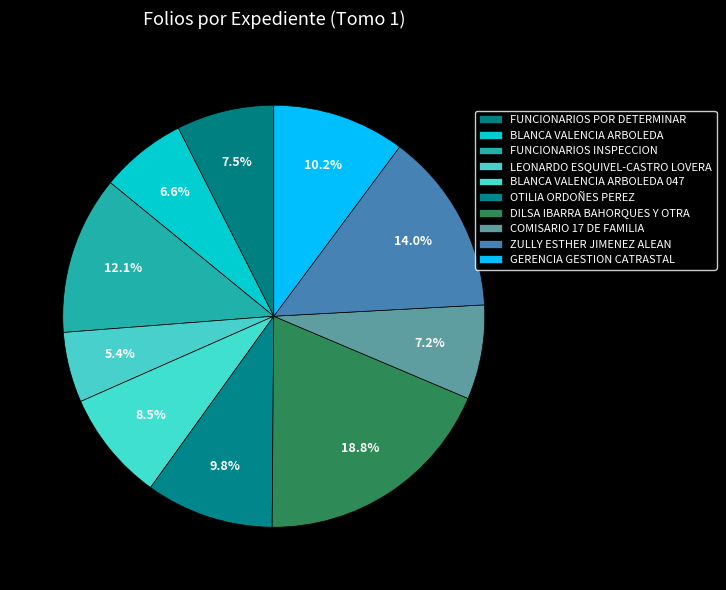

Does any single category account for the majority?

No